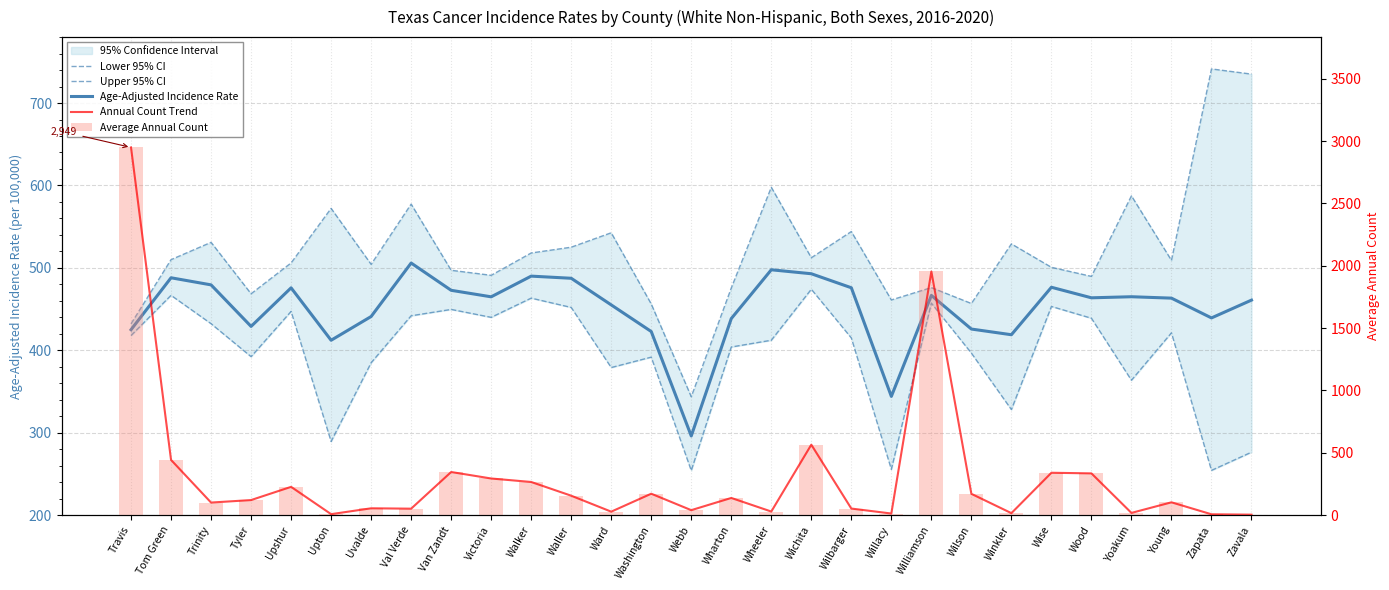

What is the spread (max minus min) of values at Willacy?

448.1